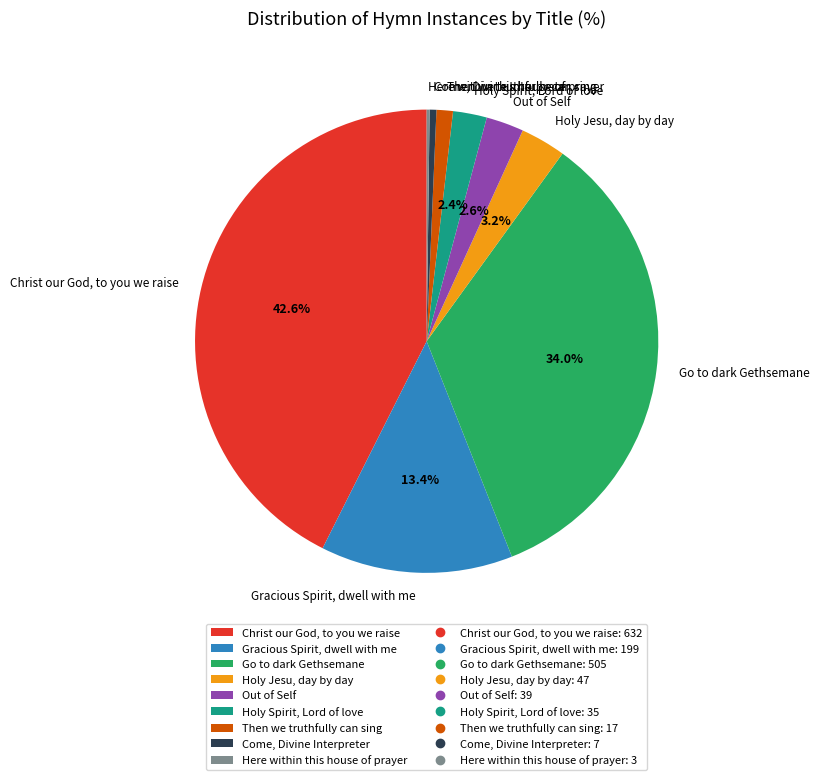

Between Then we truthfully can sing and Go to dark Gethsemane, which is larger?

Go to dark Gethsemane